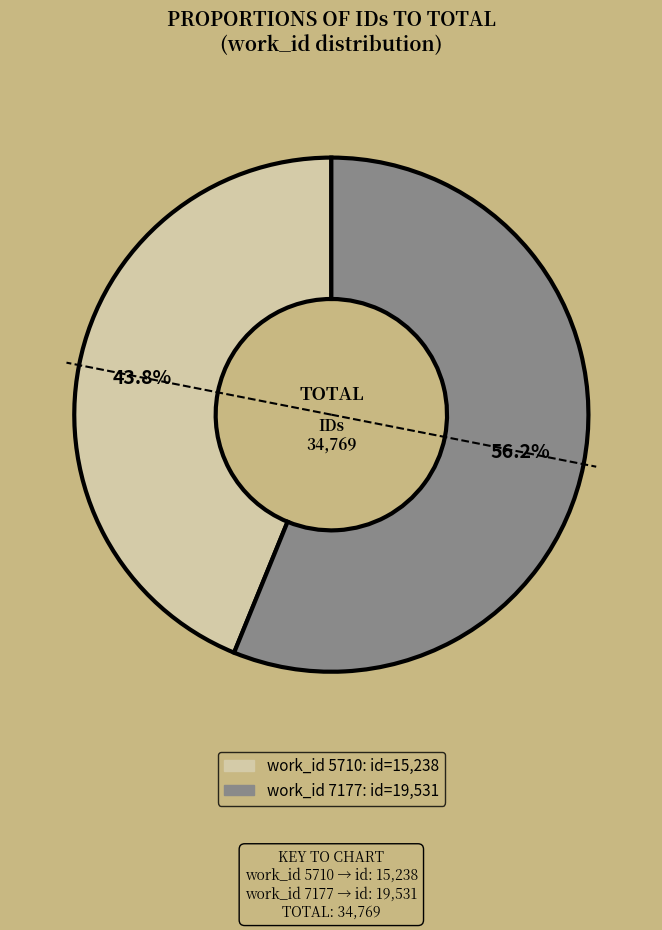

Is there any slice that represents more than half of the pie?

Yes